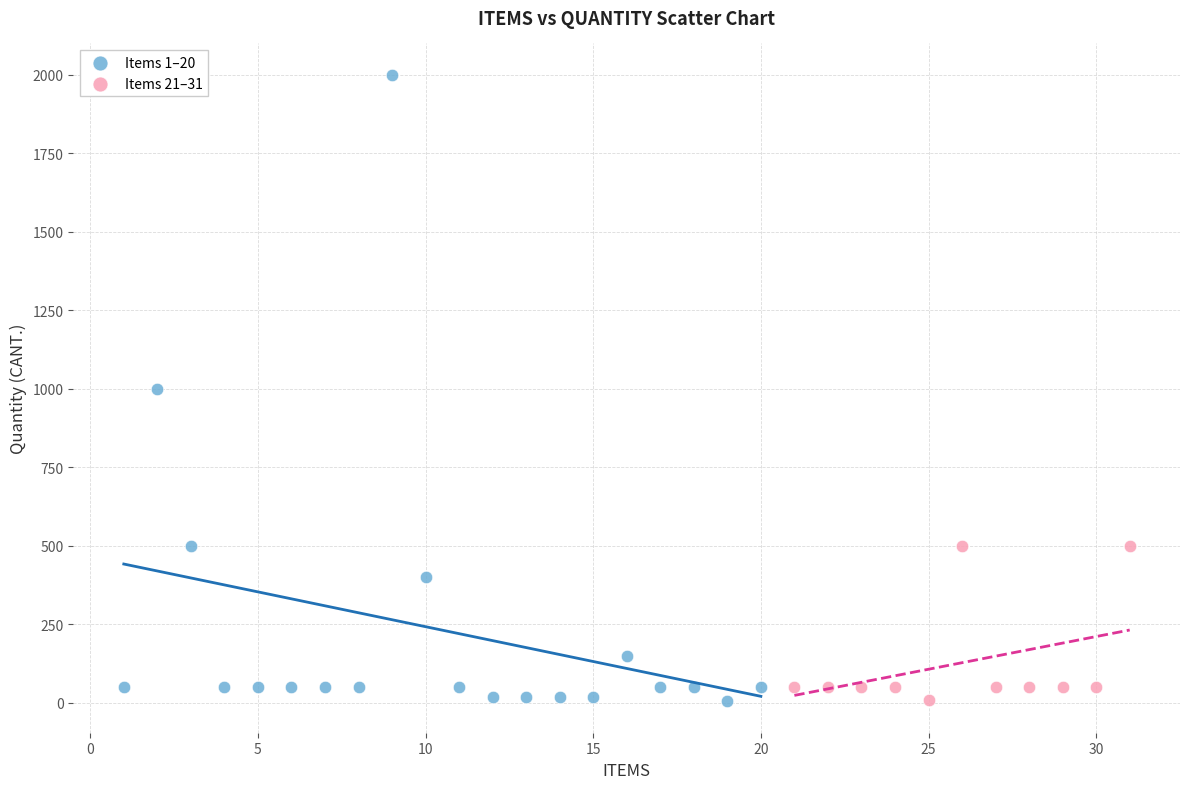

Which series has the largest Y range (max minus min)?

Items 1–20